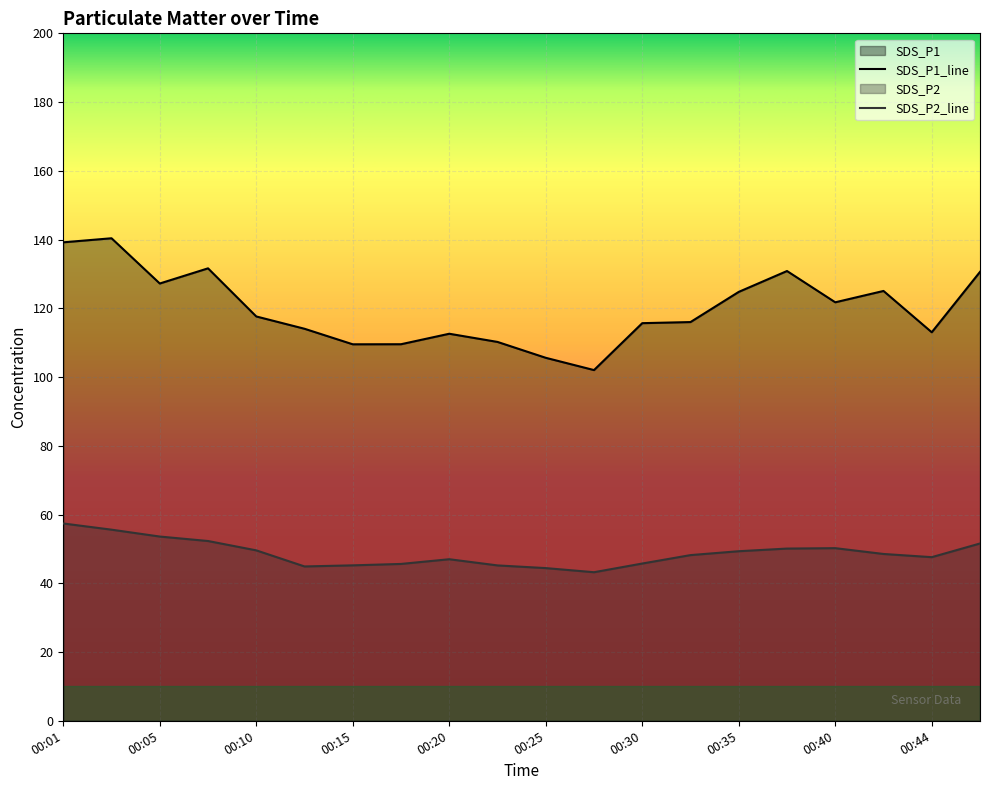

What is the minimum value shown in the chart?

43.2